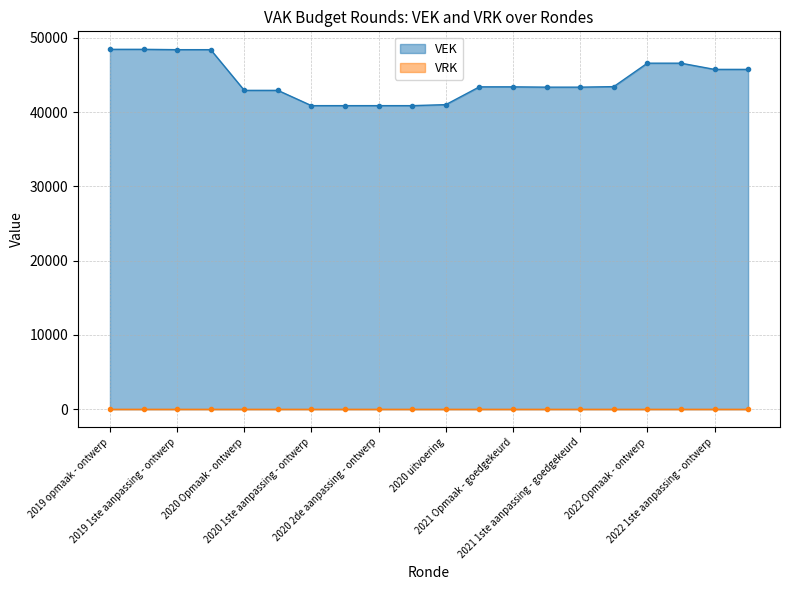

What is the lowest value of the VEK series?

40870